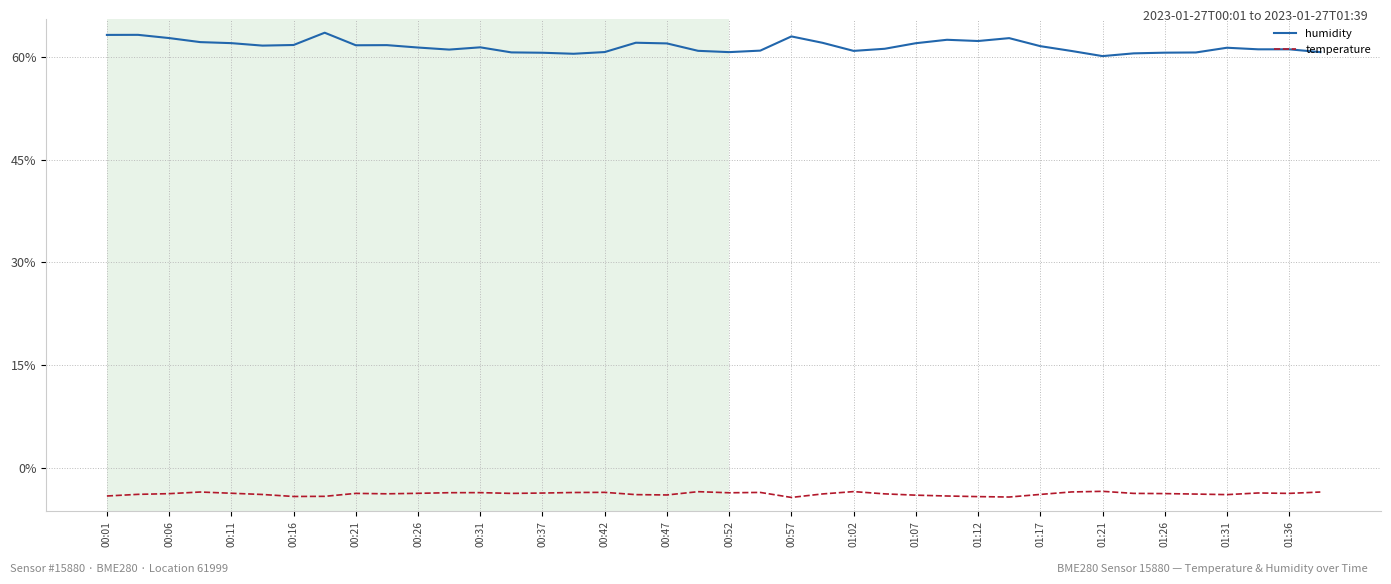

What are all the series names shown in the legend?

humidity, temperature